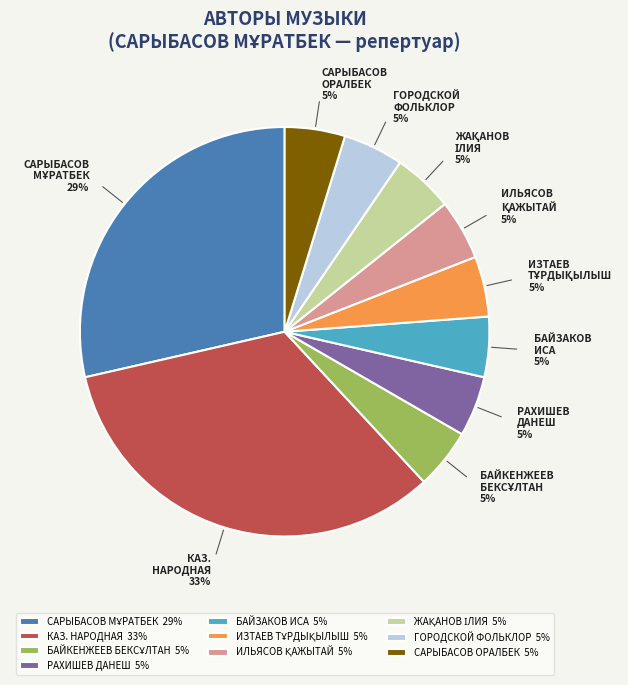

What percentage is the РАХИШЕВ ДАНЕШ slice, to the nearest percent?

5%